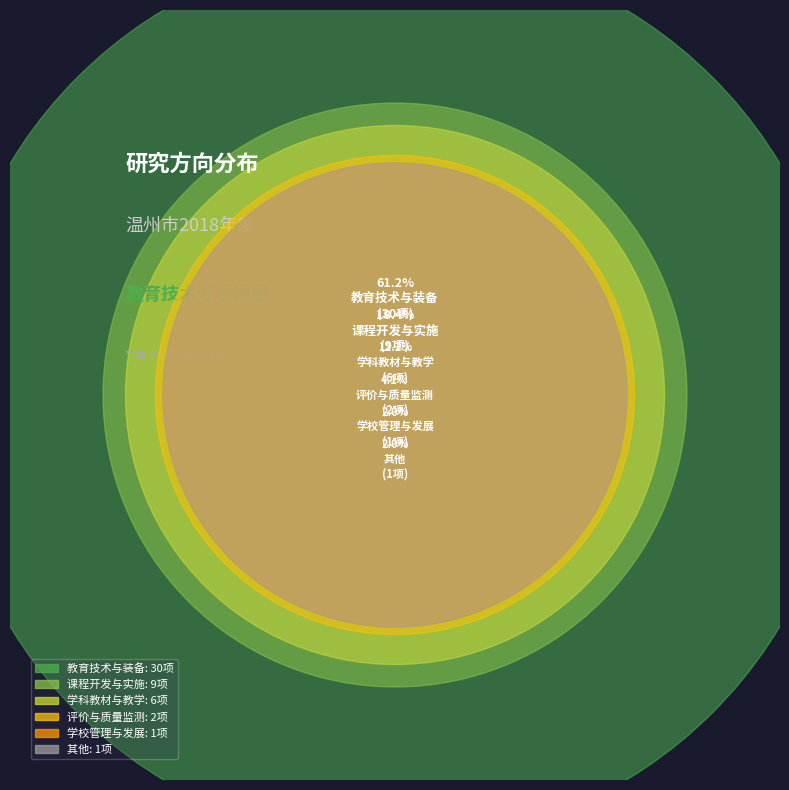

What is the change in value from 评价与质量监测 to 其他?

-1